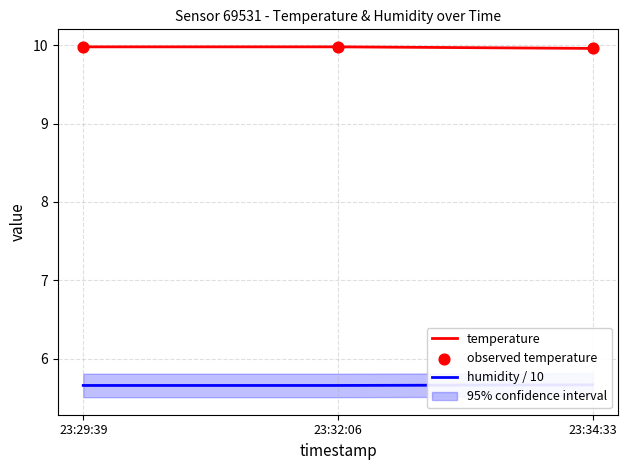

What is the minimum value for temperature?

10.0